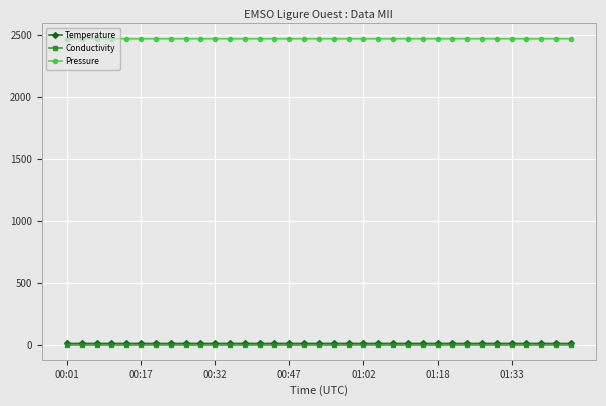

Which series has the largest total across all categories?

Pressure